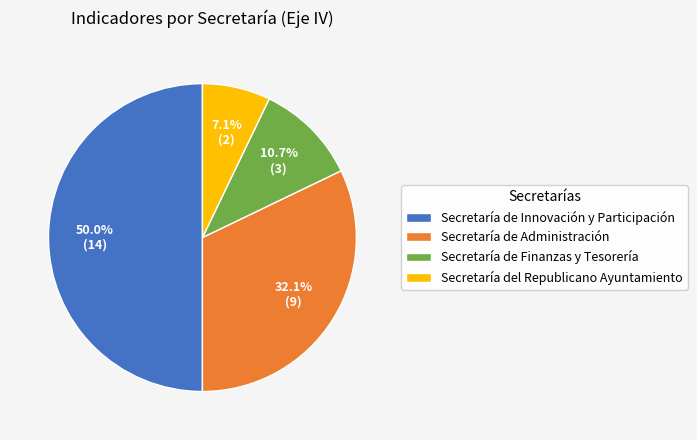

Is it true that Secretaría de Finanzas y Tesorería is 23% of the pie?

False